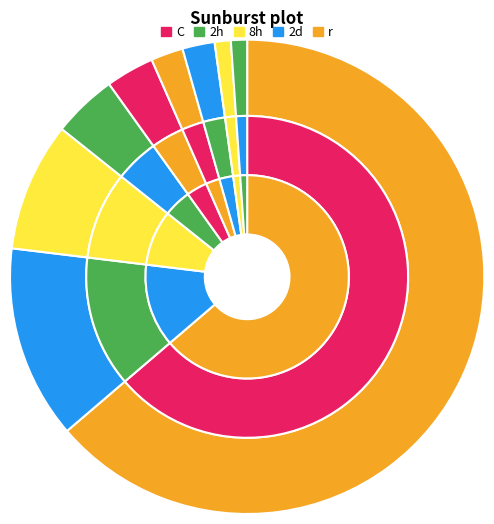

Count the number of slices in the pie.

10